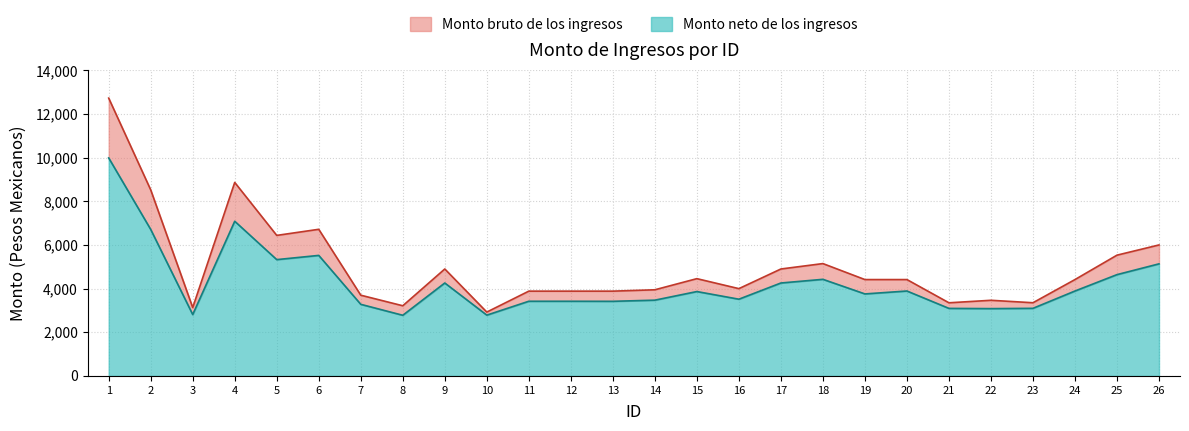

The value of Monto neto de los ingresos at 8 is 2778.8. True or false?

True